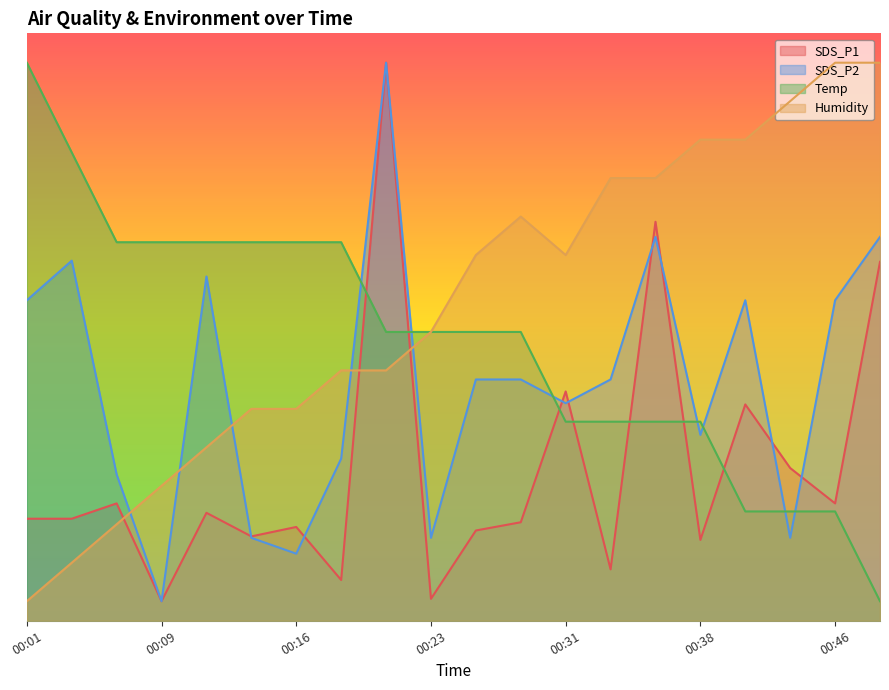

At which label does SDS_P1 first exceed 10?

00:01